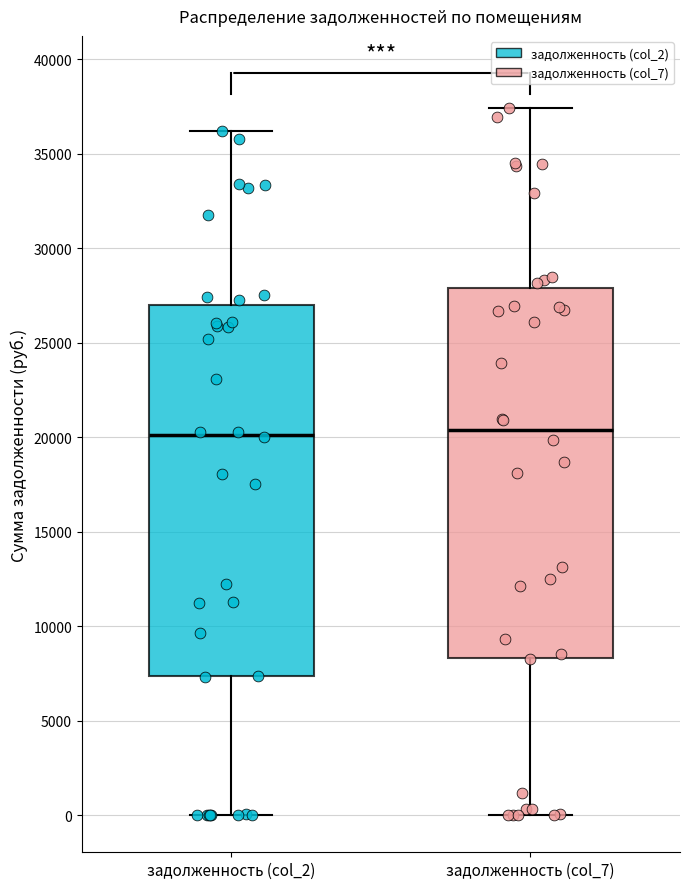

Where is the lower edge of the box for задолженность (col_2) on the y-axis? The values are not printed on the chart, so give them approximately, as read against the axis.

7500